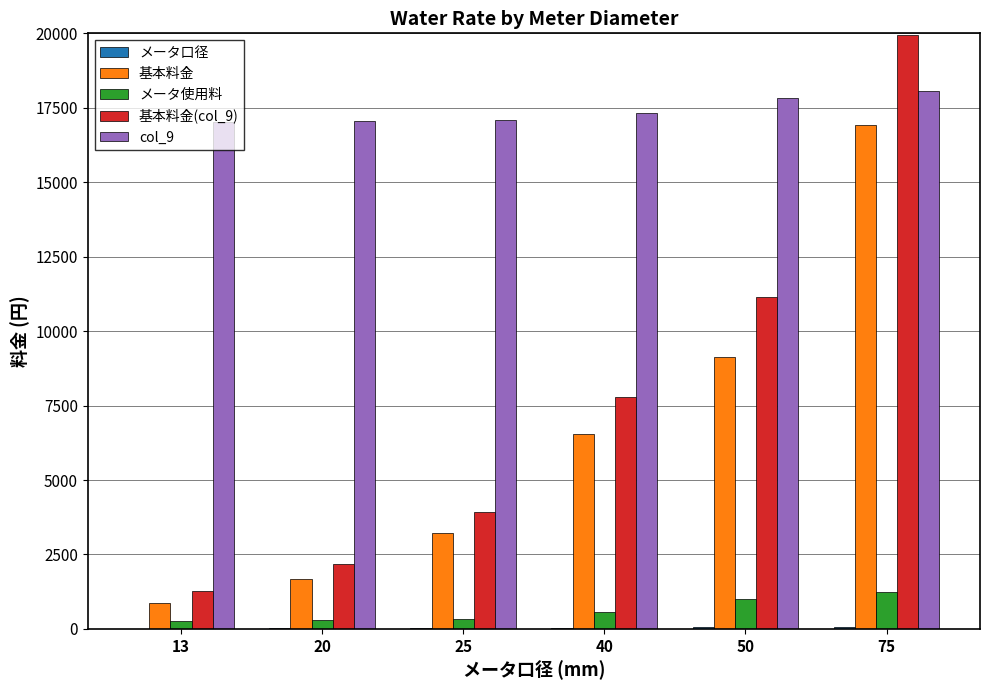

How many groups of bars are there?

6